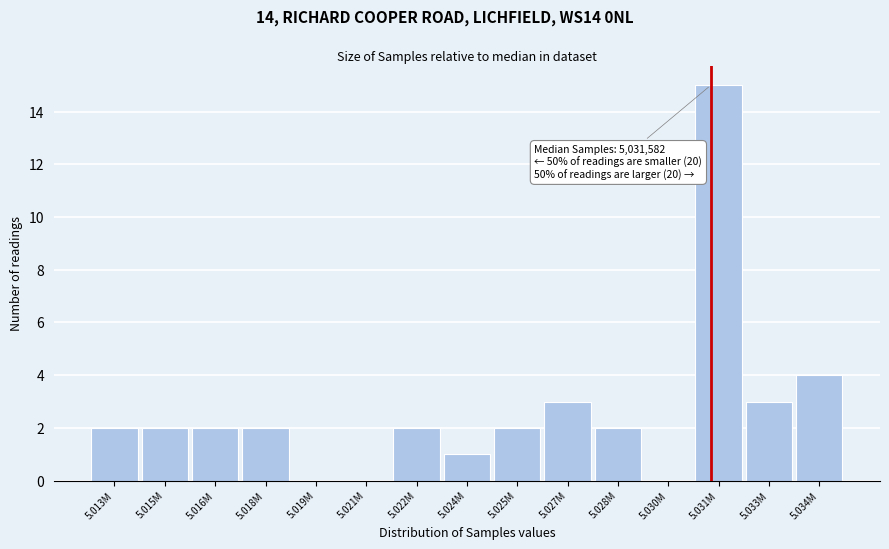

Reading right to left, transcribe all the data shown in this chart.

5.034M=4	5.033M=3	5.031M=15	5.030M=0	5.028M=2	5.027M=3	5.025M=2	5.024M=1	5.022M=2	5.021M=0	5.019M=0	5.018M=2	5.016M=2	5.015M=2	5.013M=2